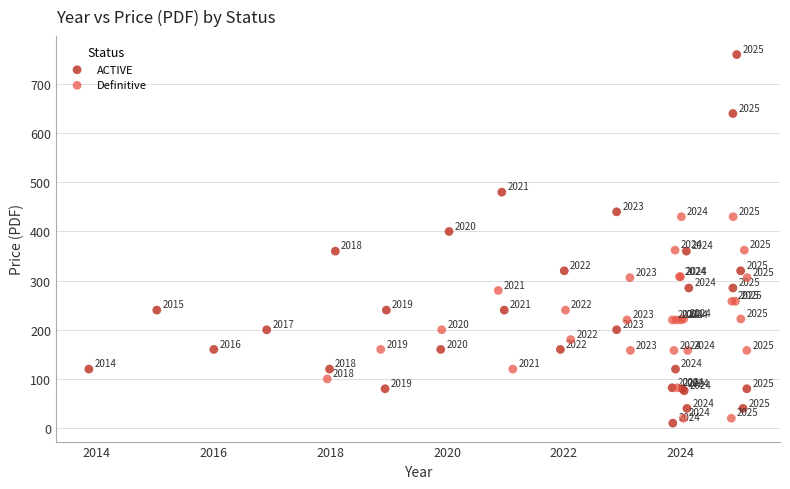

Which series has the largest Y range (max minus min)?

ACTIVE